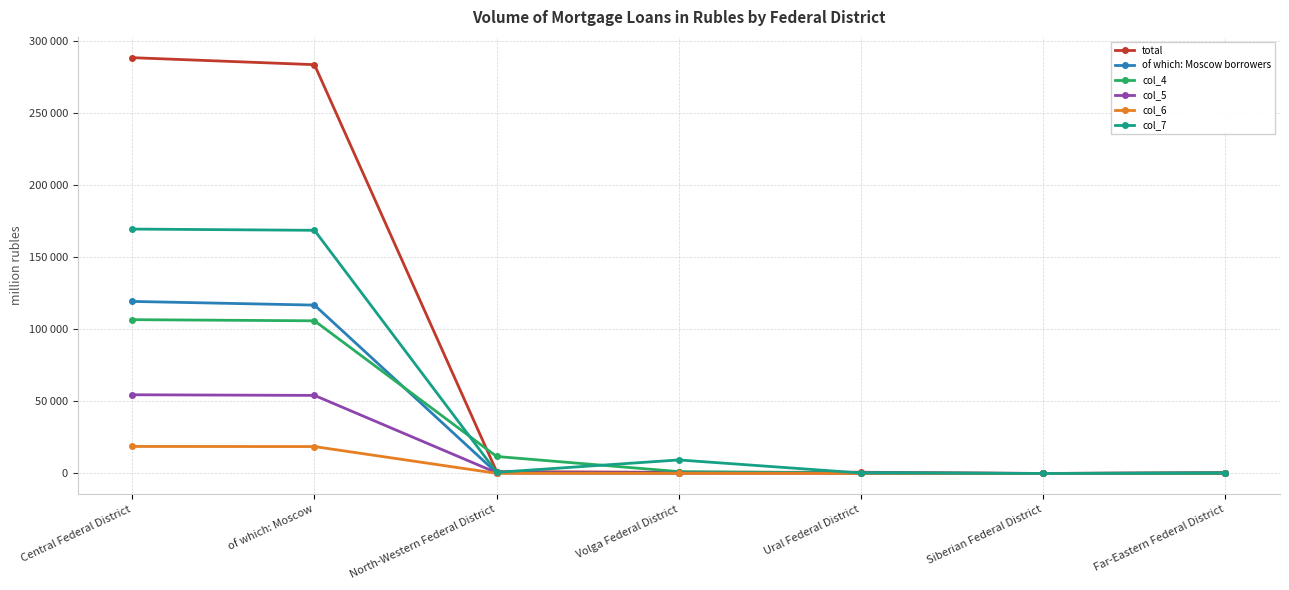

True or false: col_6 and col_4 intersect in this chart.

False